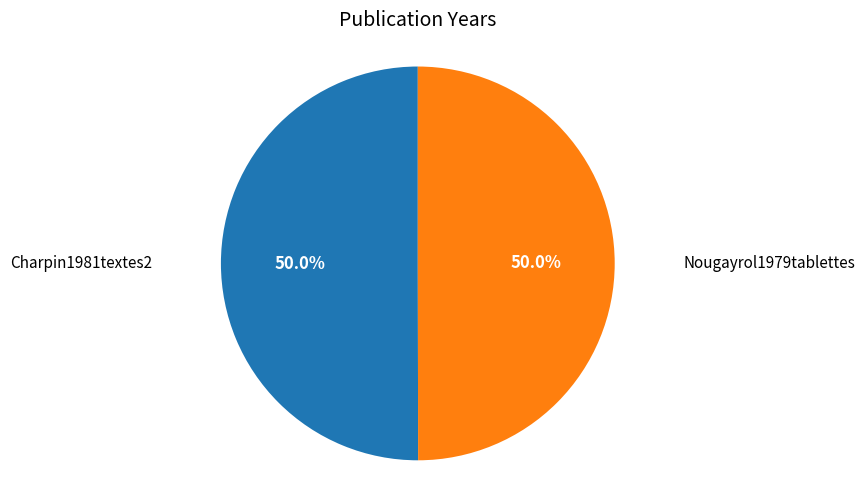

What is the smallest slice in the pie chart?

Nougayrol1979tablettes